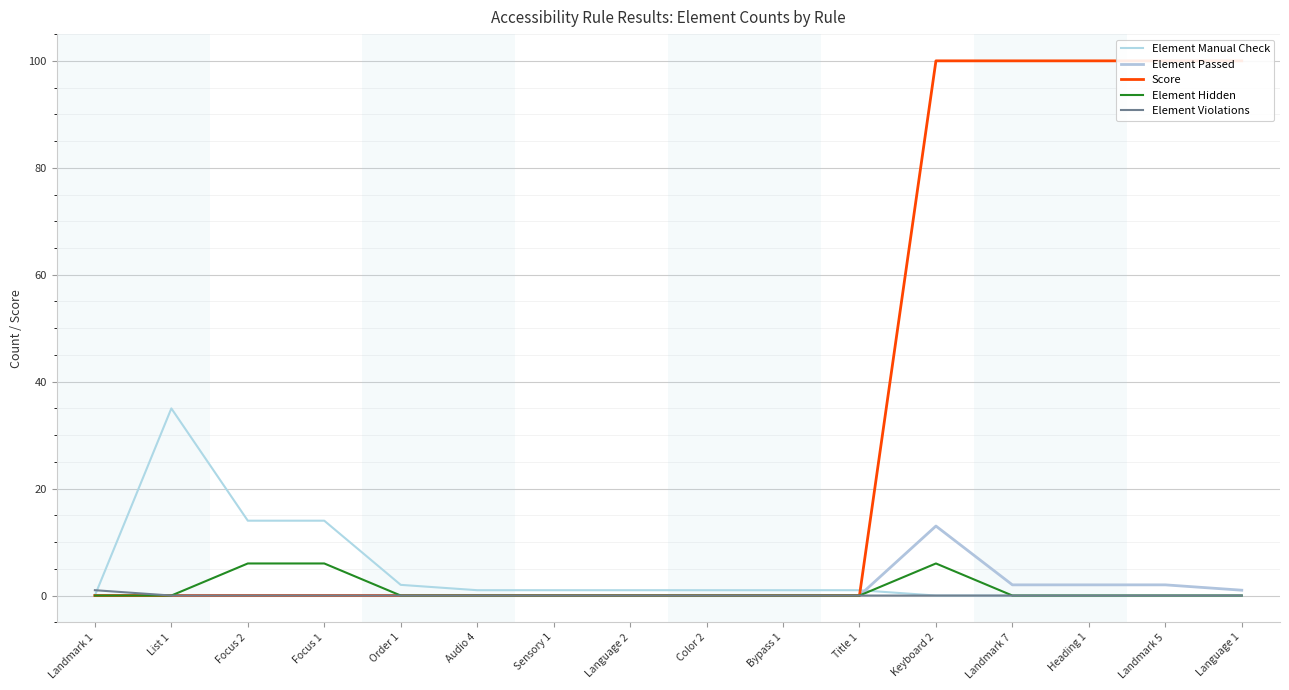

The value of Element Hidden at Keyboard 2 is 9. True or false?

False